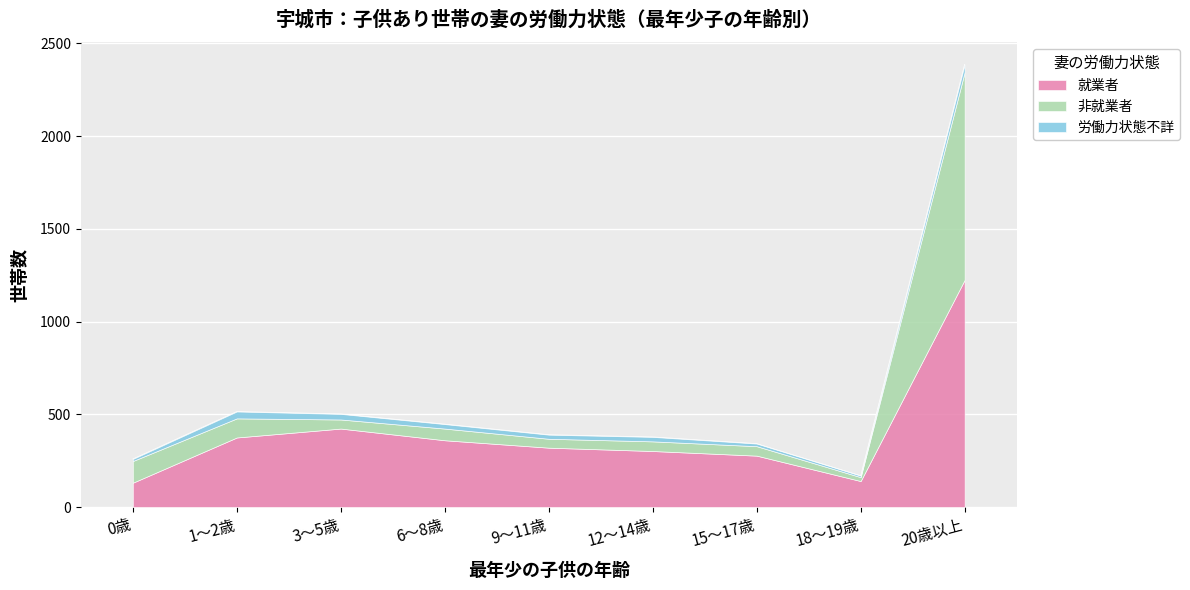

True or false: 労働力状態不詳 and 就業者 cross at least once.

False